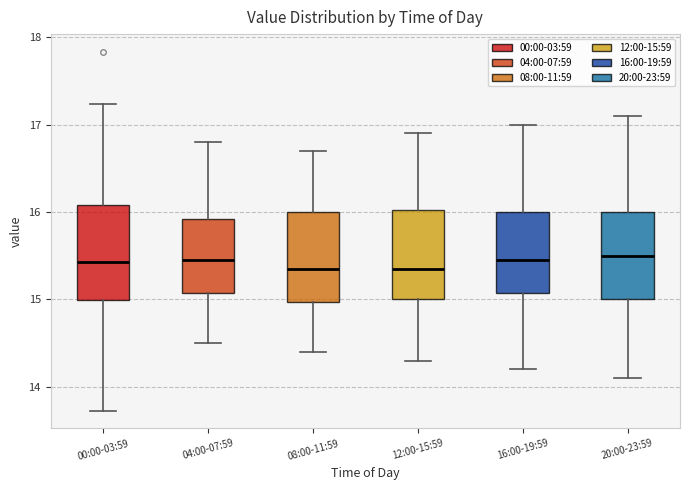

Reading left to right, transcribe this box plot: for each box, give where its median line is, the range the box spans, and where its two whiskers end, as read against the y-axis. The values are not printed on the chart, so give them approximately, as read against the axis.

00:00-03:59: median 15.4, box 15.0 to 16.1, whiskers 13.7 to 17.2
04:00-07:59: median 15.5, box 15.1 to 15.9, whiskers 14.5 to 16.8
08:00-11:59: median 15.4, box 15.0 to 16.0, whiskers 14.4 to 16.7
12:00-15:59: median 15.4, box 15.0 to 16.0, whiskers 14.3 to 16.9
16:00-19:59: median 15.5, box 15.1 to 16.0, whiskers 14.2 to 17.0
20:00-23:59: median 15.5, box 15.0 to 16.0, whiskers 14.1 to 17.1